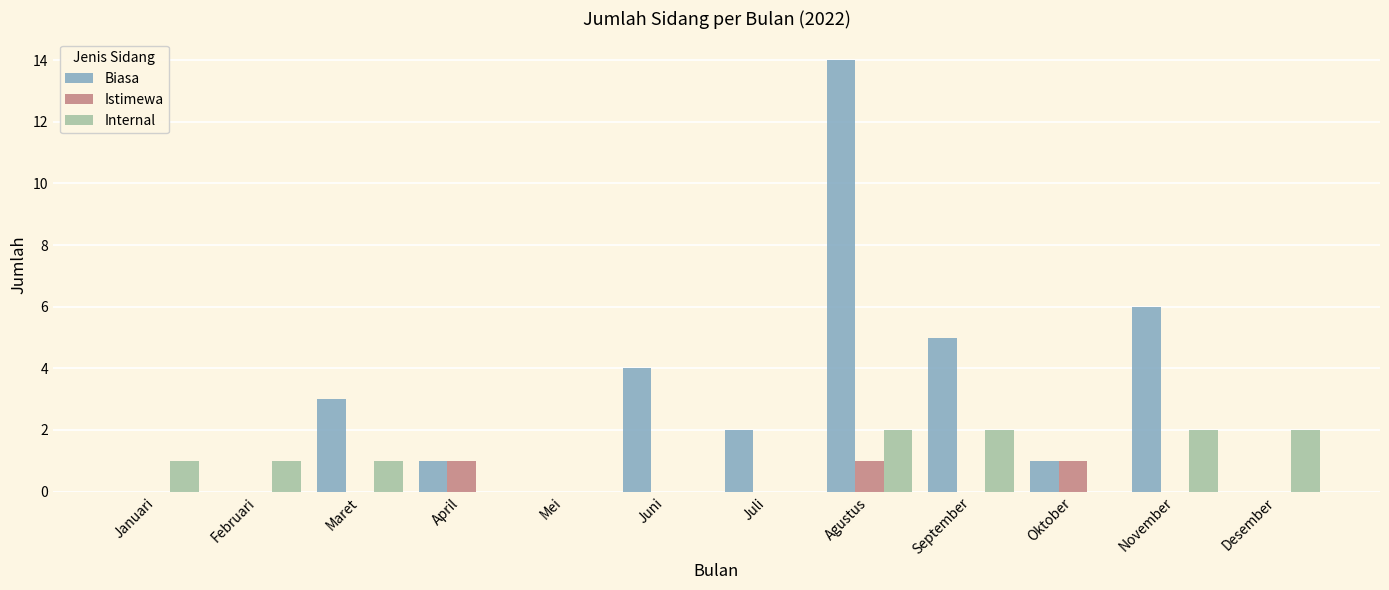

Where is Biasa nearest to the value 7?

November